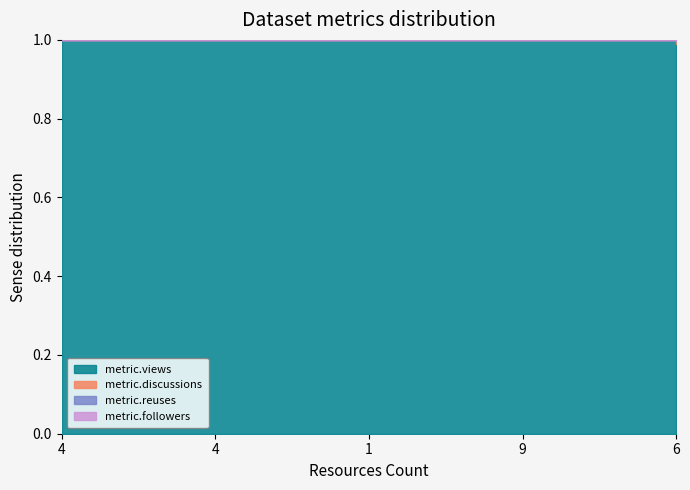

Rank the categories by metric.discussions value from lowest to highest.

6, 4, 4, 1, 9